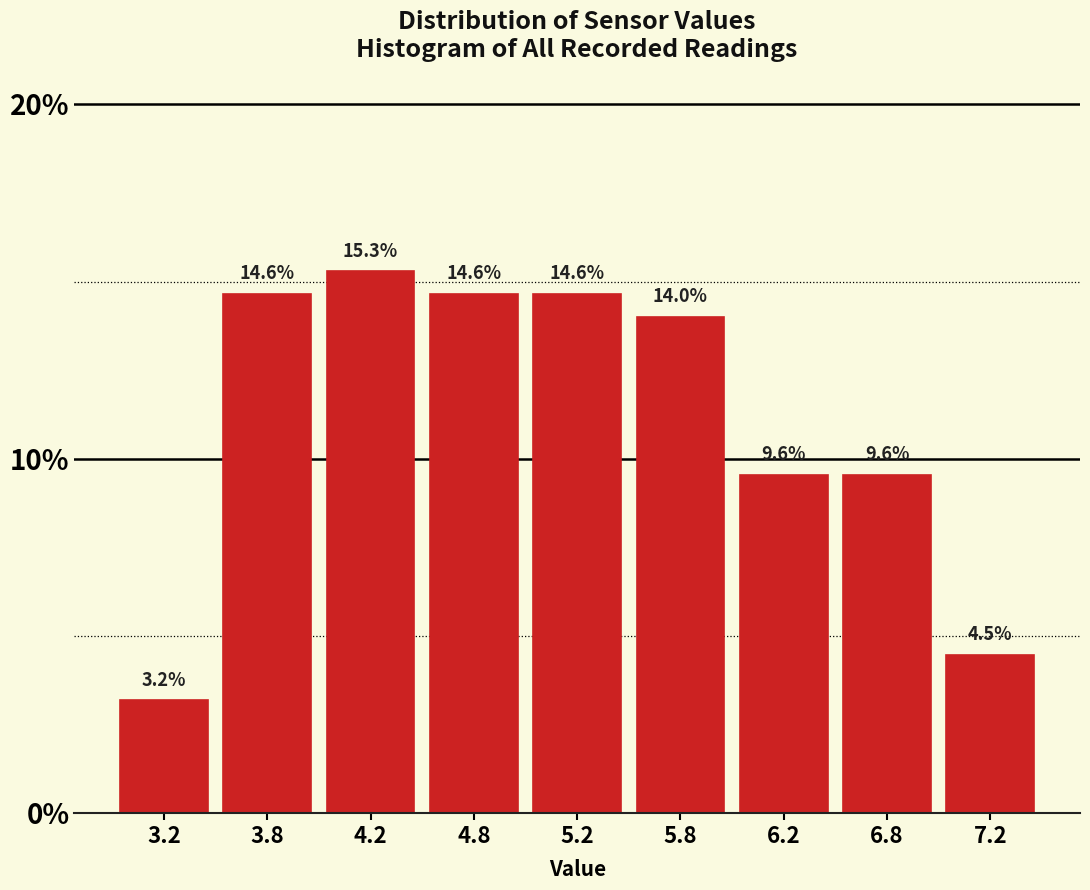

Reading left to right, what are all the values shown in this chart?

3.2=3.2	3.8=14.6	4.2=15.3	4.8=14.6	5.2=14.6	5.8=14.0	6.2=9.6	6.8=9.6	7.2=4.5